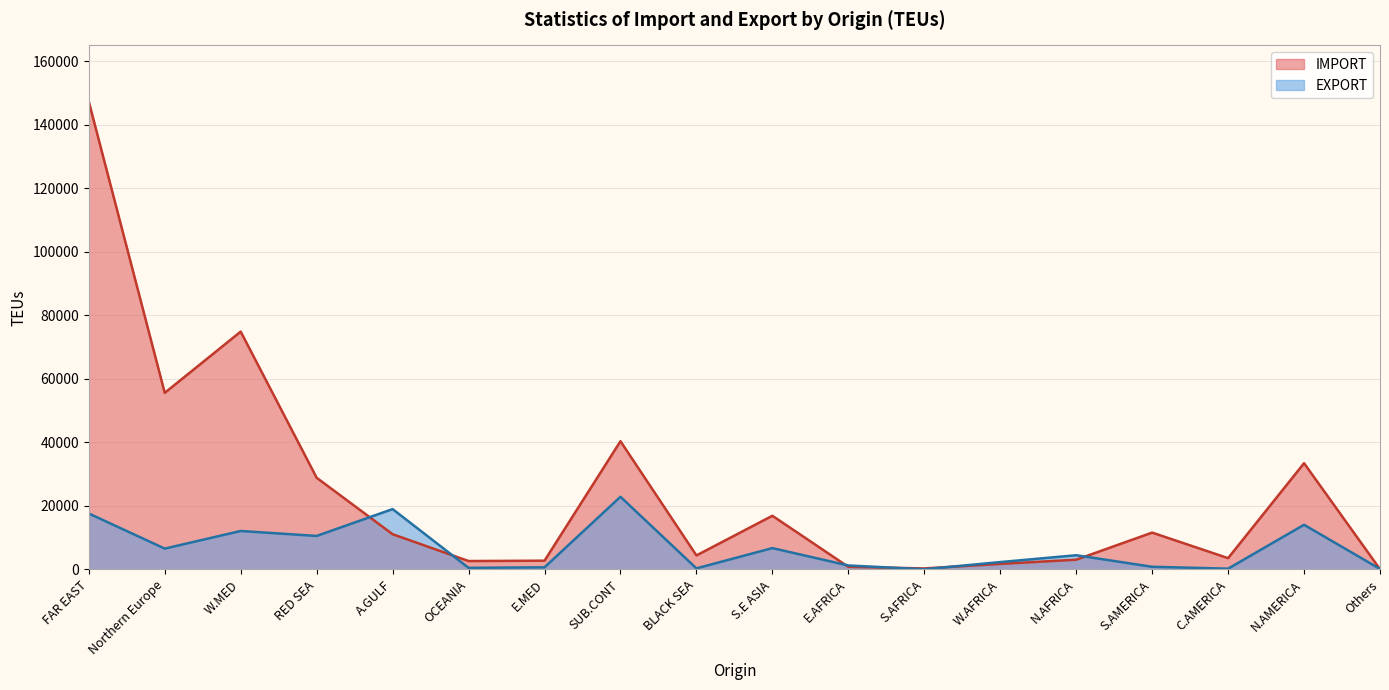

At which category is the sum across all series the highest?

FAR EAST